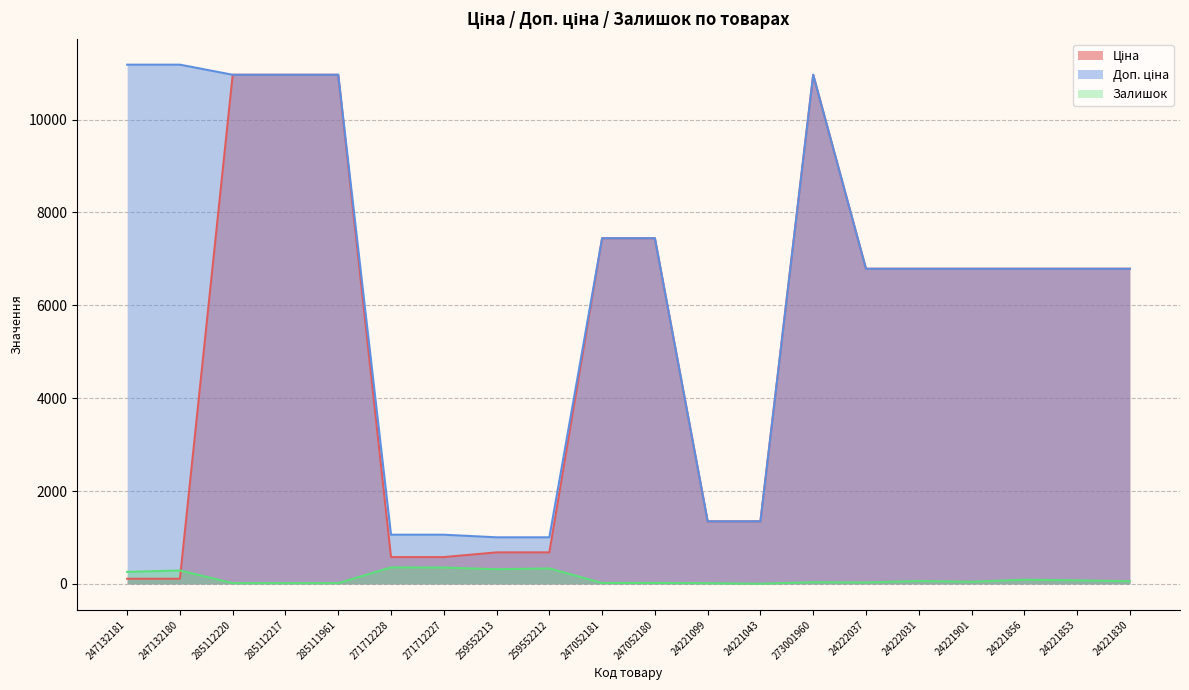

At which category is the sum across all series the highest?

273001960